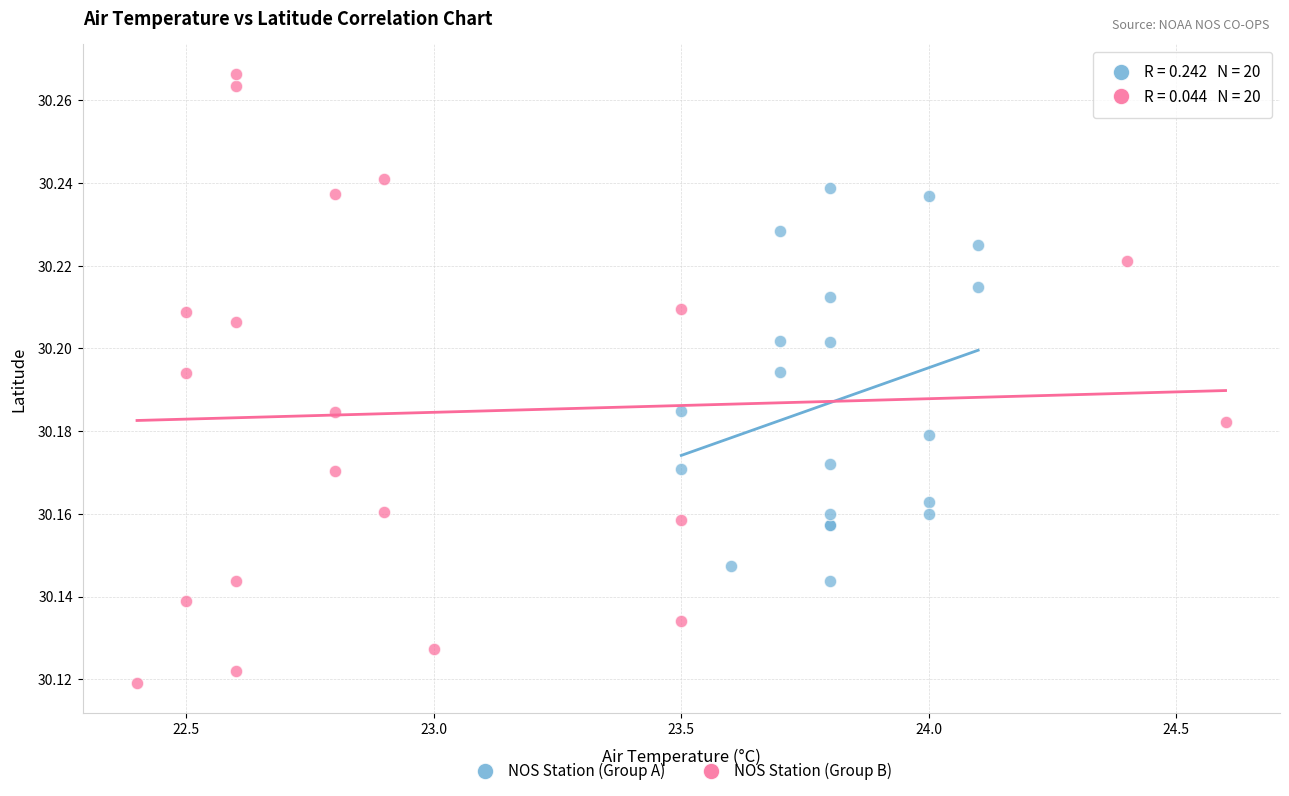

What are all the series names shown in the legend?

NOS Station (Group A), NOS Station (Group B)